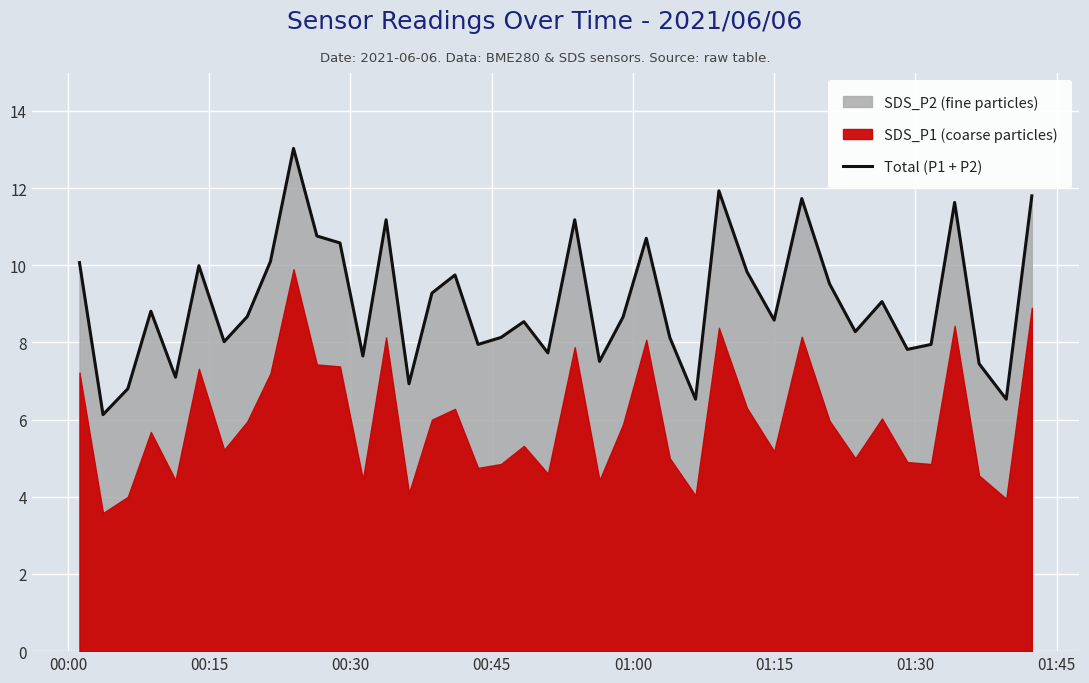

How many lines are shown in the chart?

1